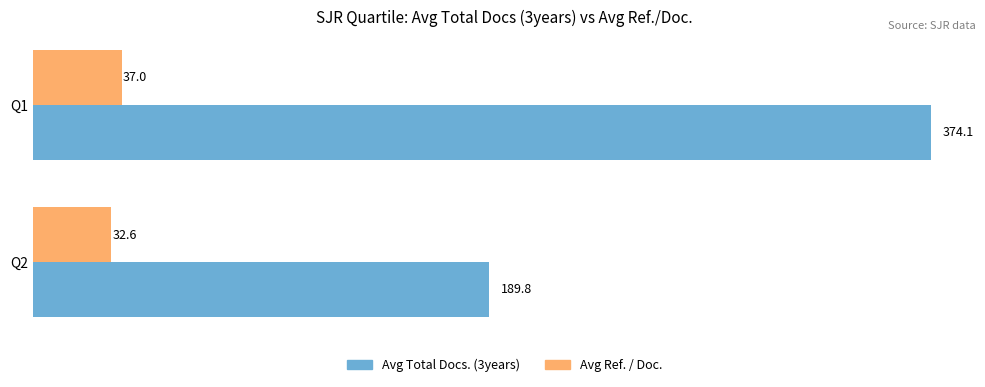

What are all the series names shown in the legend?

Avg Total Docs. (3years), Avg Ref. / Doc.